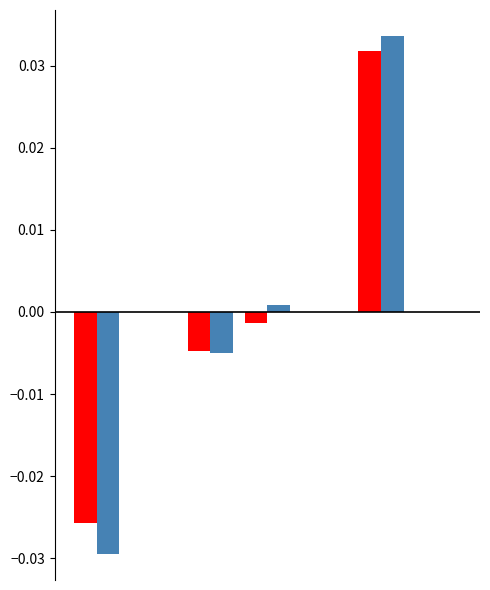

Count the number of categories in the chart.

7